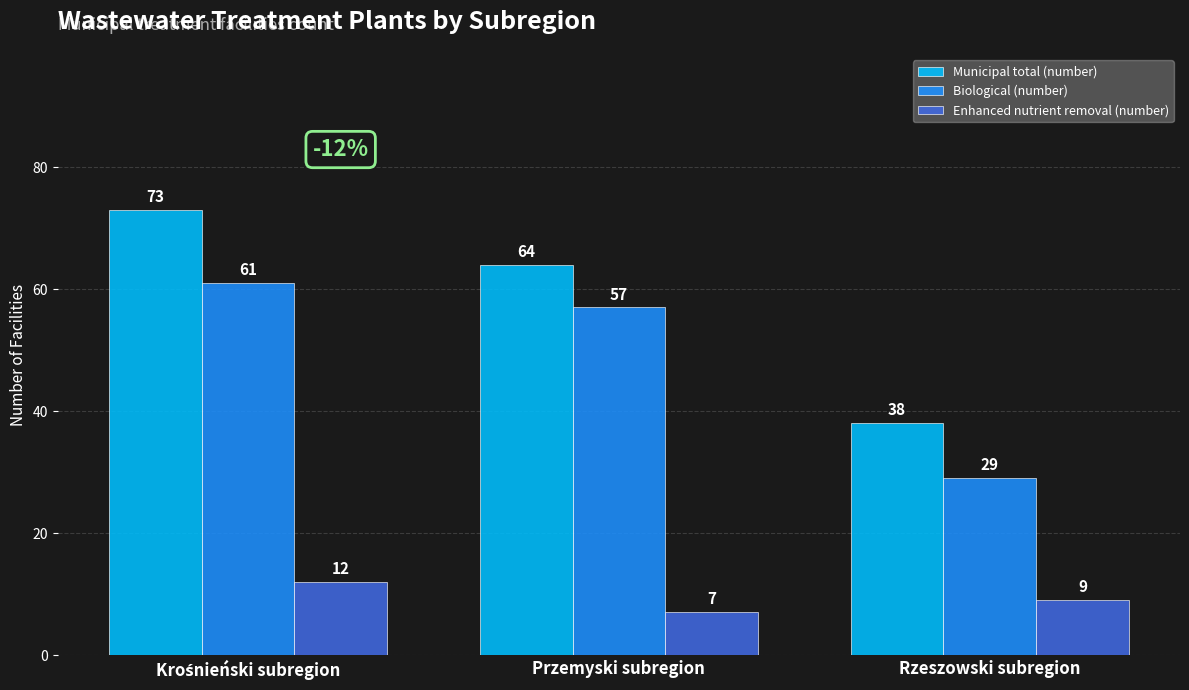

How many categories are shown in the chart?

3